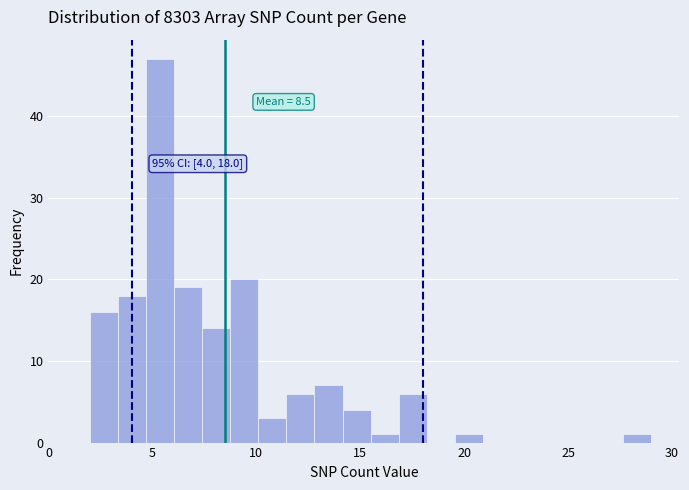

Read against the x-axis, roughly where is the centre of the tallest bar?

5.5